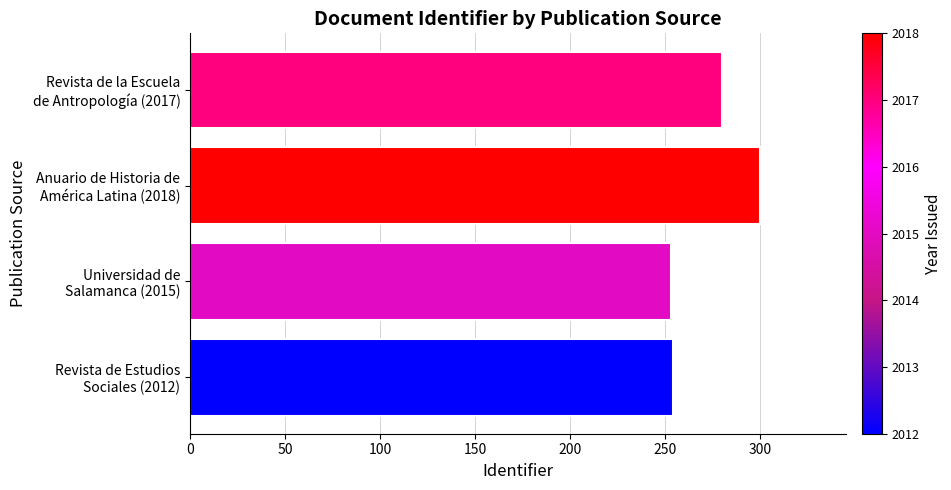

What is the difference between the maximum and minimum values?

47